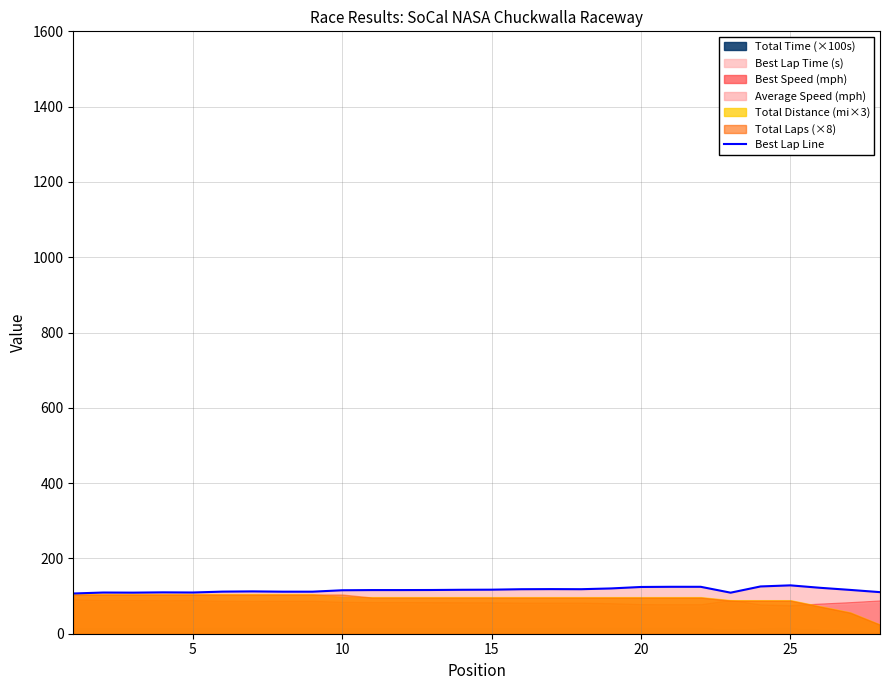

The value at 25 is 204.1. True or false?

False